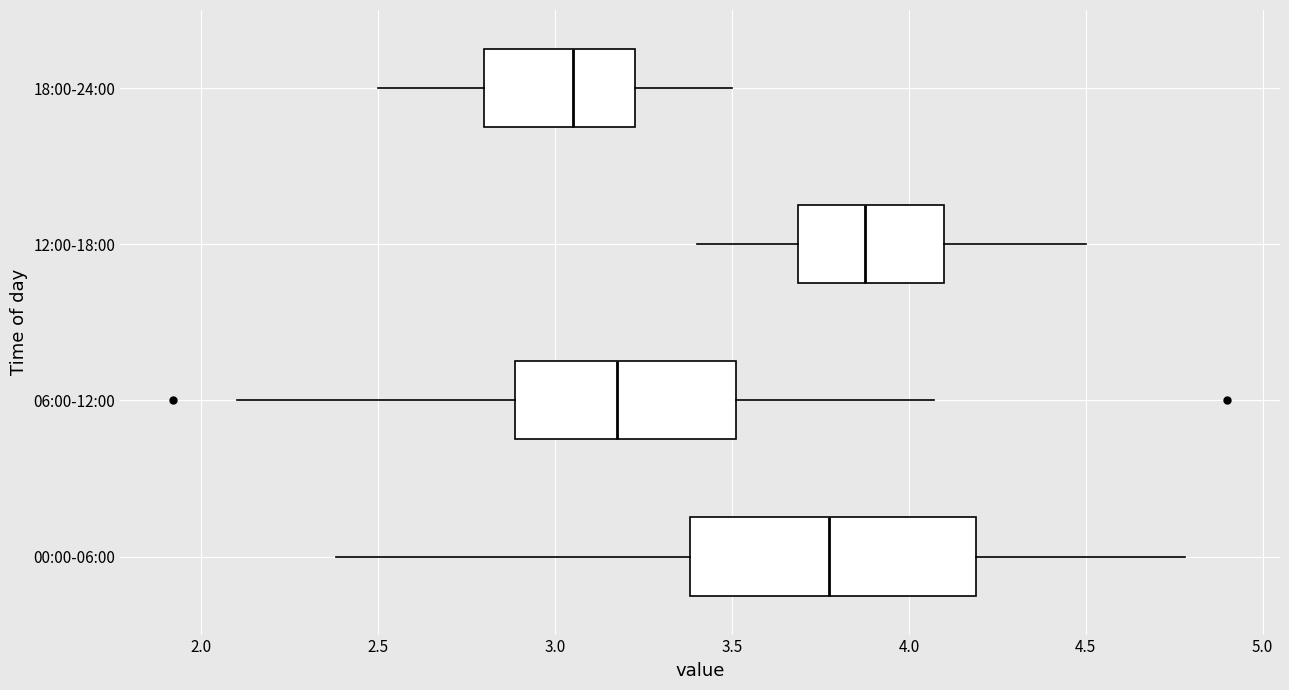

Reading bottom to top, transcribe this box plot: for each box, give where its median line is, the range the box spans, and where its two whiskers end, as read against the x-axis. The values are not printed on the chart, so give them approximately, as read against the axis.

00:00-06:00: median 3.80, box 3.40 to 4.20, whiskers 2.40 to 4.80
06:00-12:00: median 3.20, box 2.90 to 3.50, whiskers 2.10 to 4.05
12:00-18:00: median 3.90, box 3.70 to 4.10, whiskers 3.40 to 4.50
18:00-24:00: median 3.05, box 2.80 to 3.25, whiskers 2.50 to 3.50